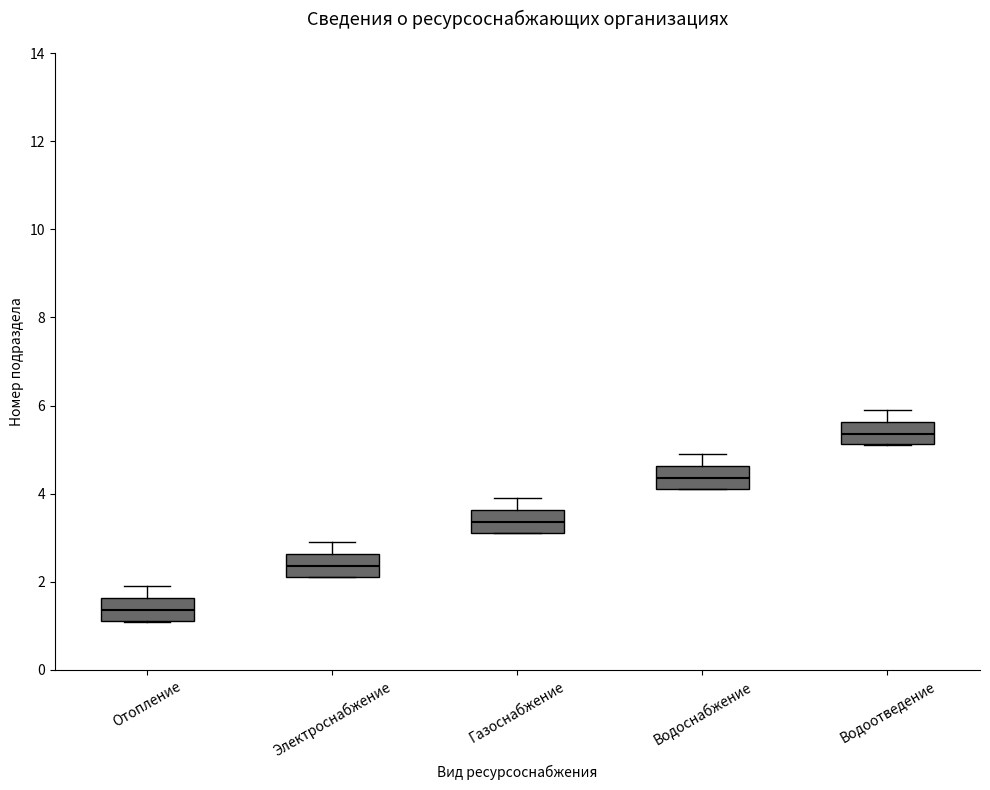

Reading left to right, transcribe this box plot: for each box, give where its median line is, the range the box spans, and where its two whiskers end, as read against the y-axis. The values are not printed on the chart, so give them approximately, as read against the axis.

Отопление: median 1.4, box 1.2 to 1.6, whiskers 1.2 to 2.0
Электроснабжение: median 2.4, box 2.2 to 2.6, whiskers 2.2 to 3.0
Газоснабжение: median 3.4, box 3.2 to 3.6, whiskers 3.2 to 4.0
Водоснабжение: median 4.4, box 4.2 to 4.6, whiskers 4.2 to 5.0
Водоотведение: median 5.4, box 5.2 to 5.6, whiskers 5.2 to 6.0